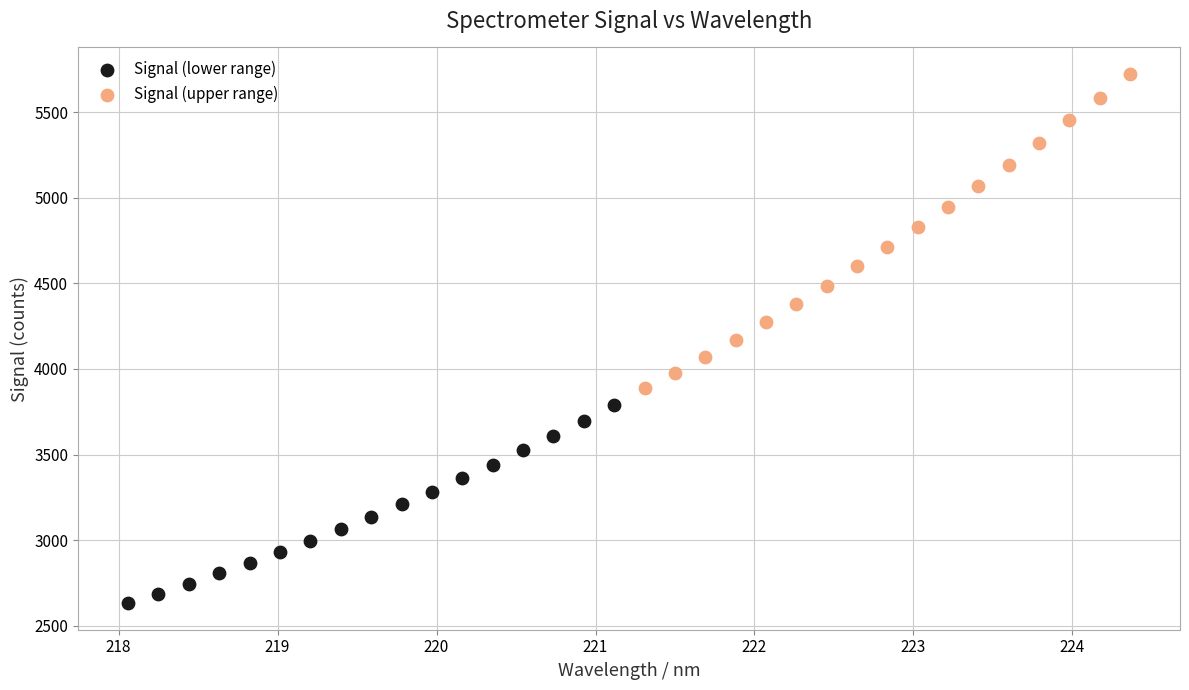

Which series contains the lowest Y value?

Signal (lower range)